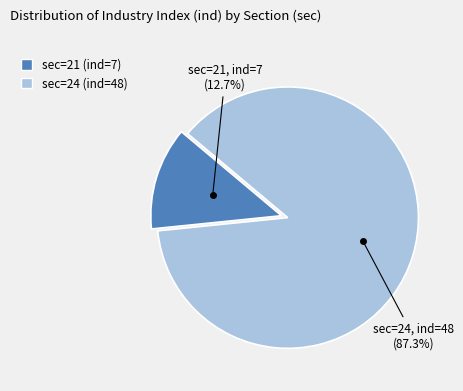

What is the smallest slice in the pie chart?

sec=21 (ind=7)